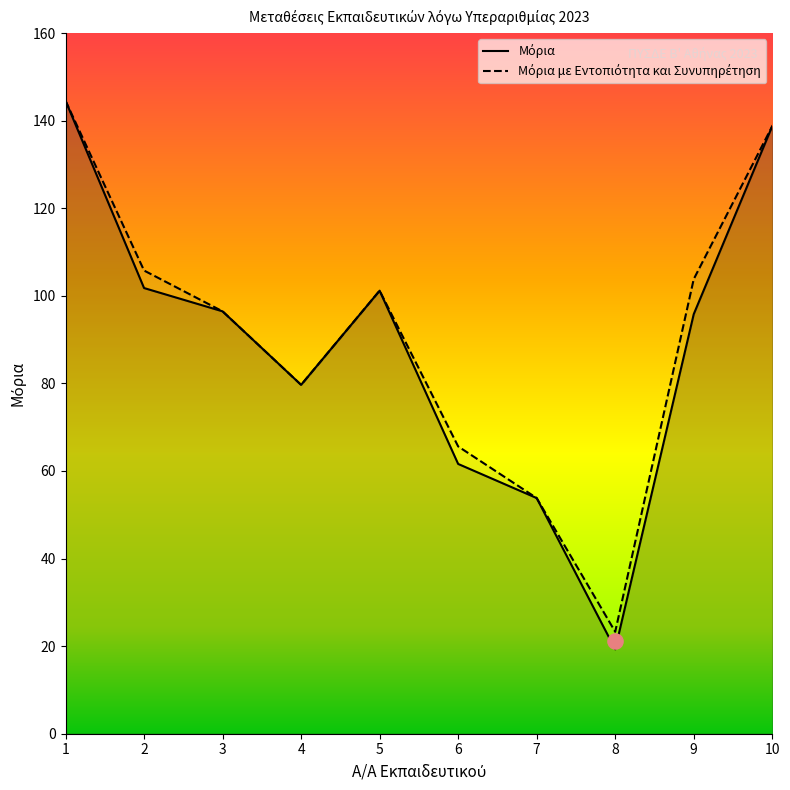

At which category is the sum across all series the highest?

1